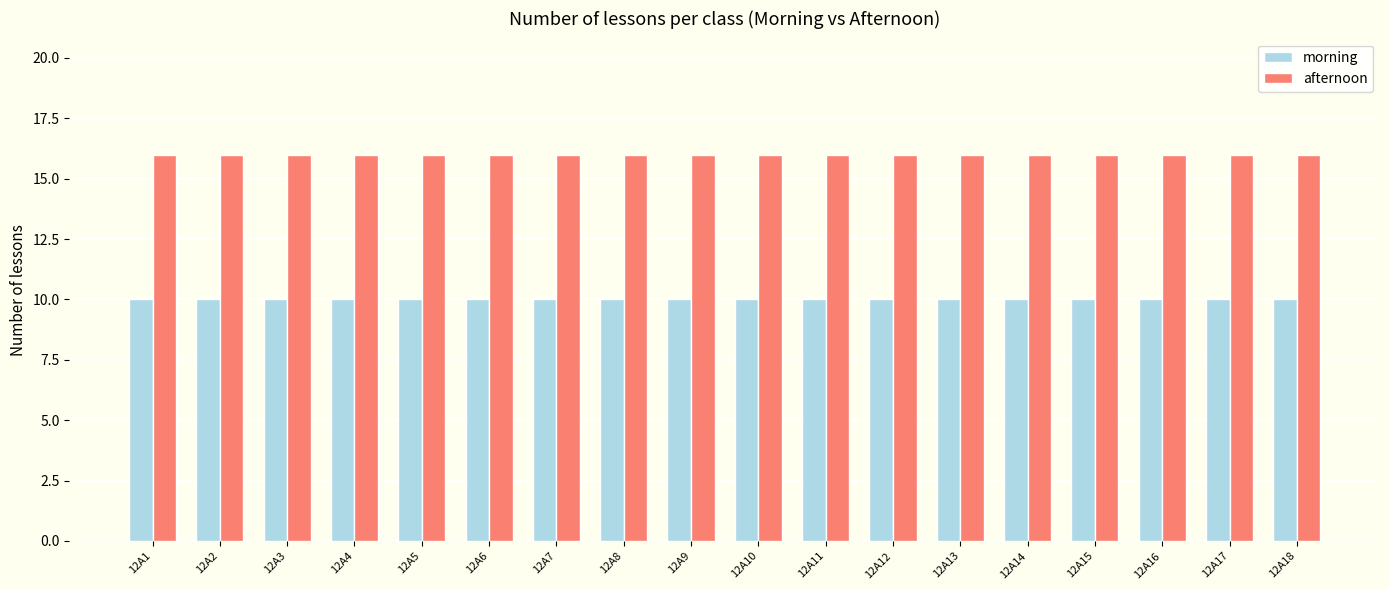

Reading left to right, transcribe all the data shown in this chart.

morning: 12A1=10	12A2=10	12A3=10	12A4=10	12A5=10	12A6=10	12A7=10	12A8=10	12A9=10	12A10=10	12A11=10	12A12=10	12A13=10	12A14=10	12A15=10	12A16=10	12A17=10	12A18=10
afternoon: 12A1=16	12A2=16	12A3=16	12A4=16	12A5=16	12A6=16	12A7=16	12A8=16	12A9=16	12A10=16	12A11=16	12A12=16	12A13=16	12A14=16	12A15=16	12A16=16	12A17=16	12A18=16